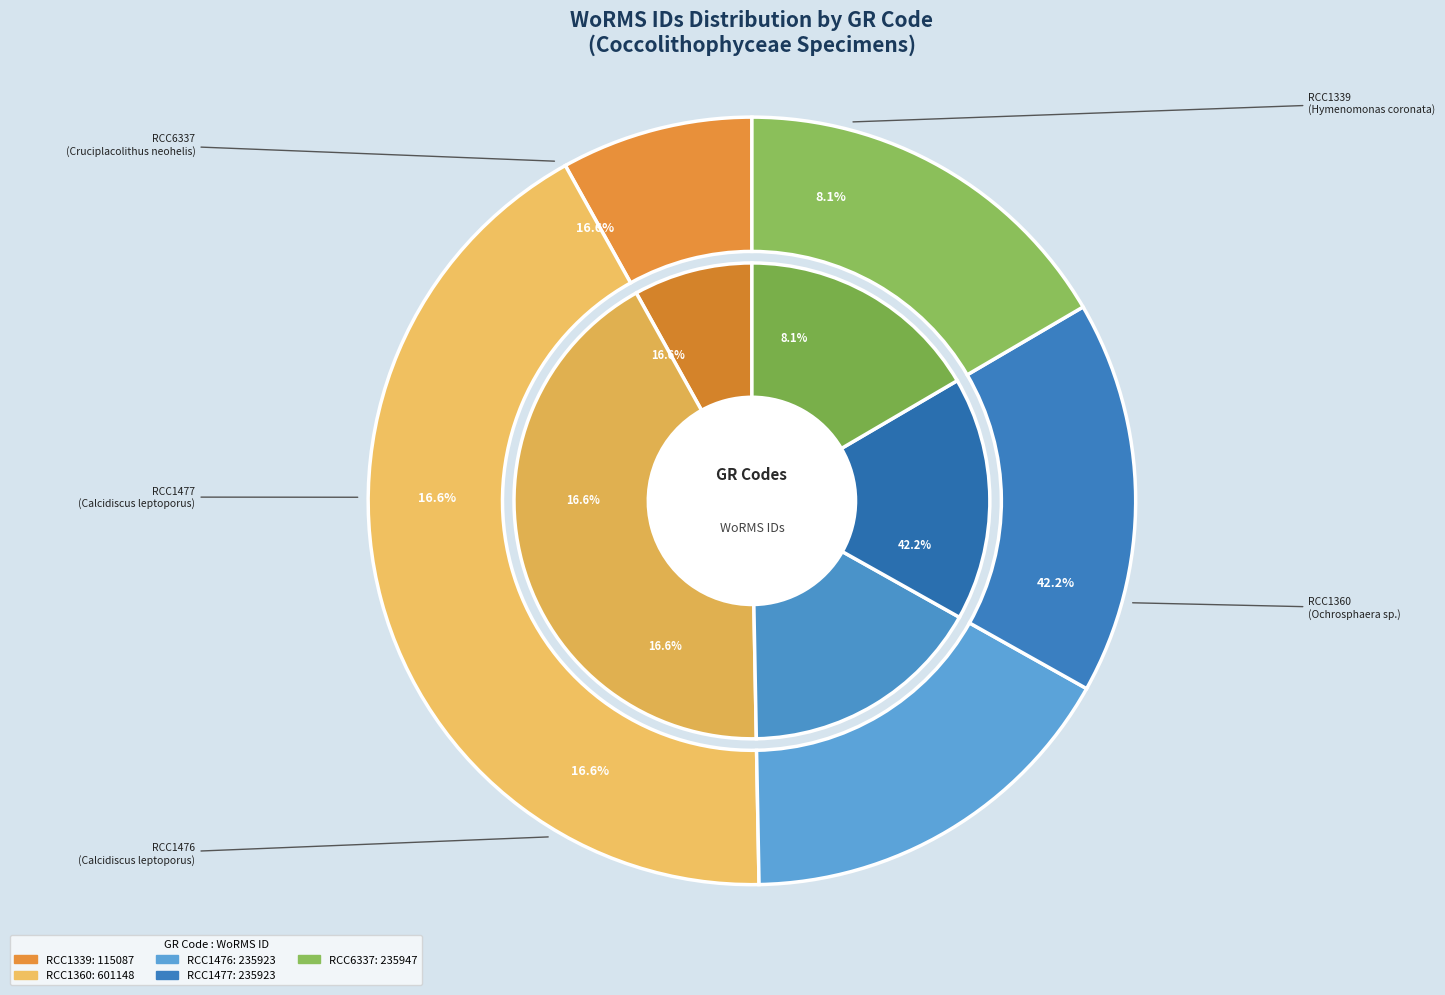

Which slice is the smallest?

RCC1339